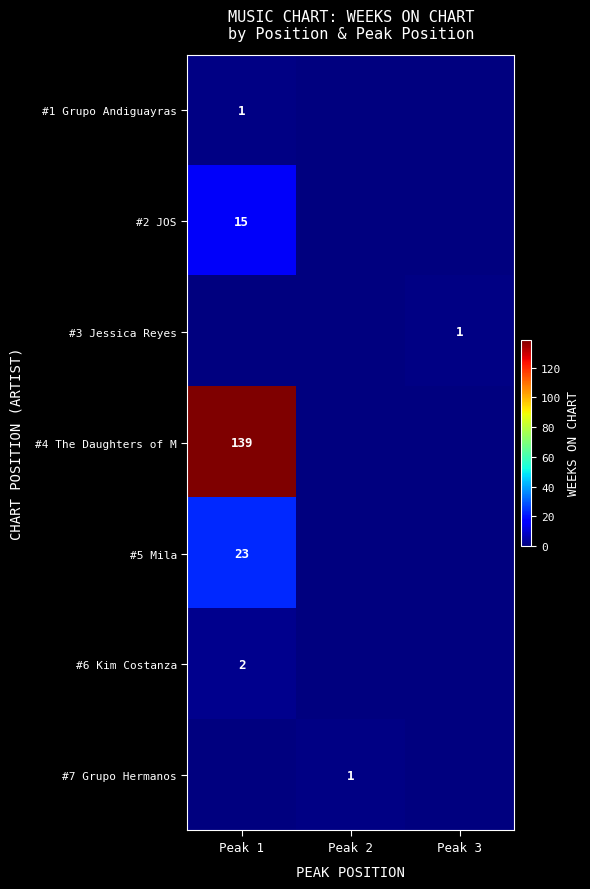

The #4 The Daughters of M series shows 213 at Peak 1. True or false?

False